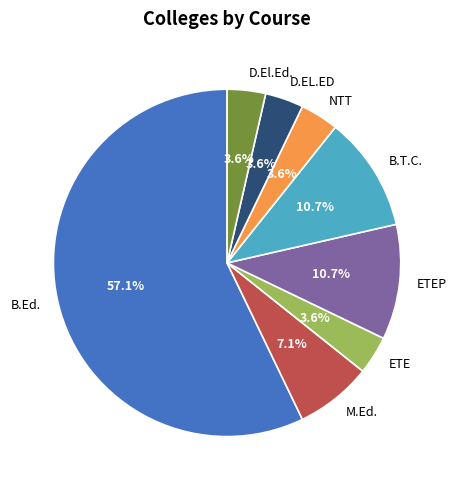

Does any single category account for the majority?

Yes